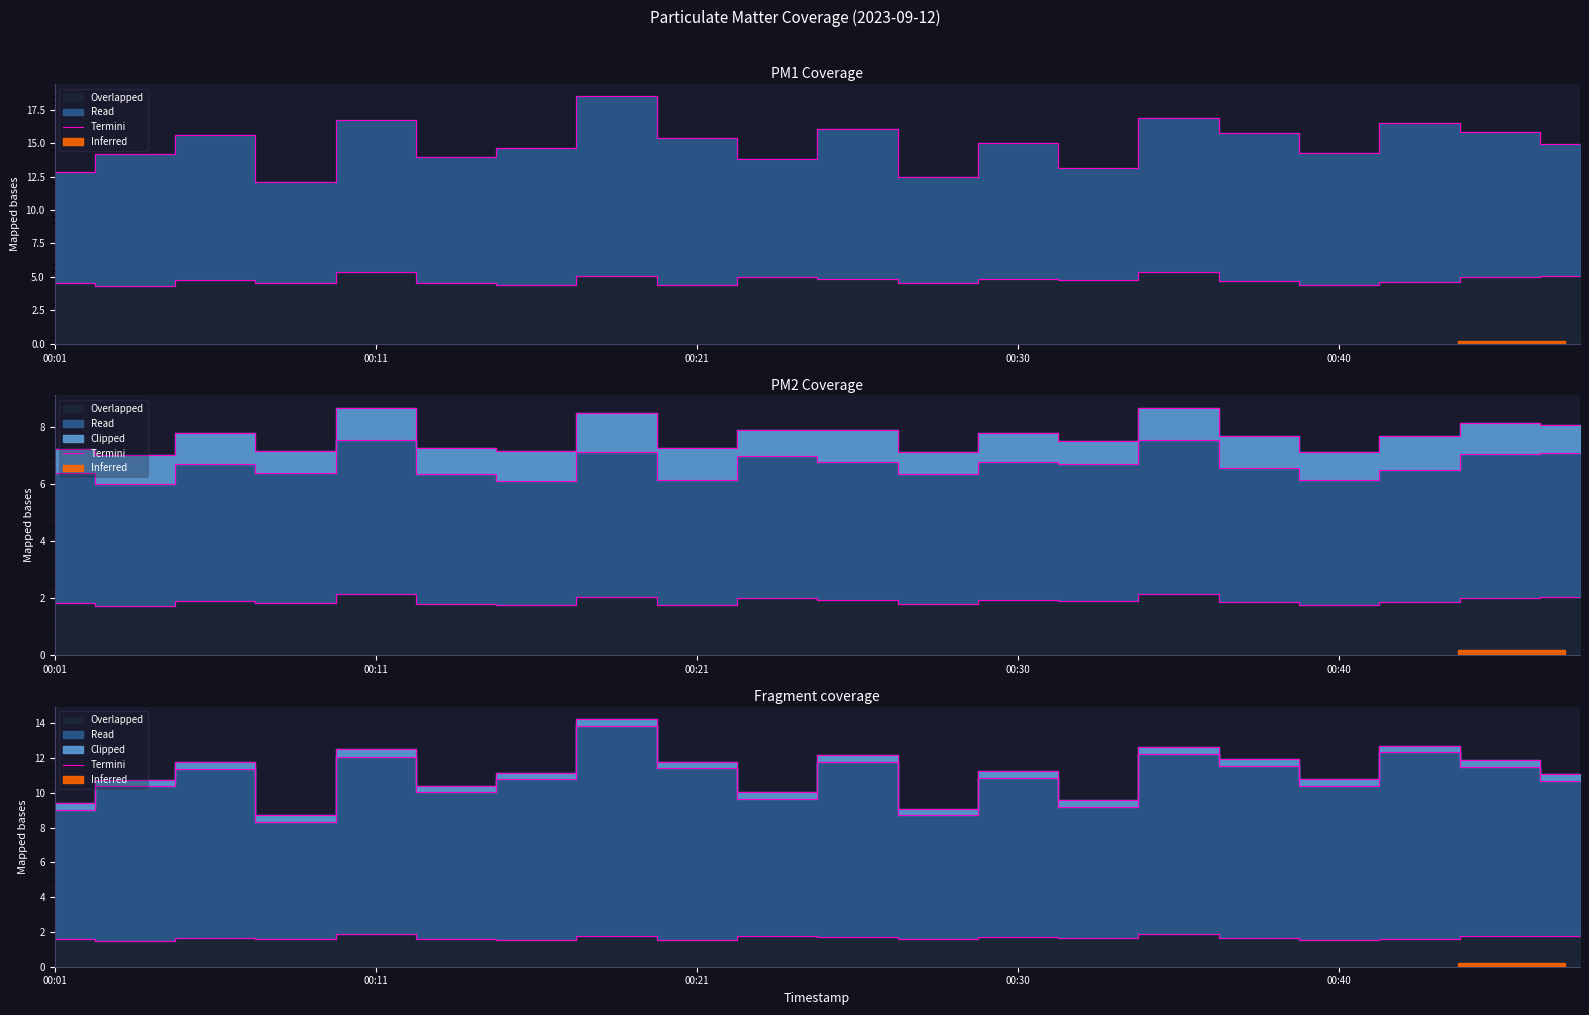

What is the approximate value at 00:11?

10.7